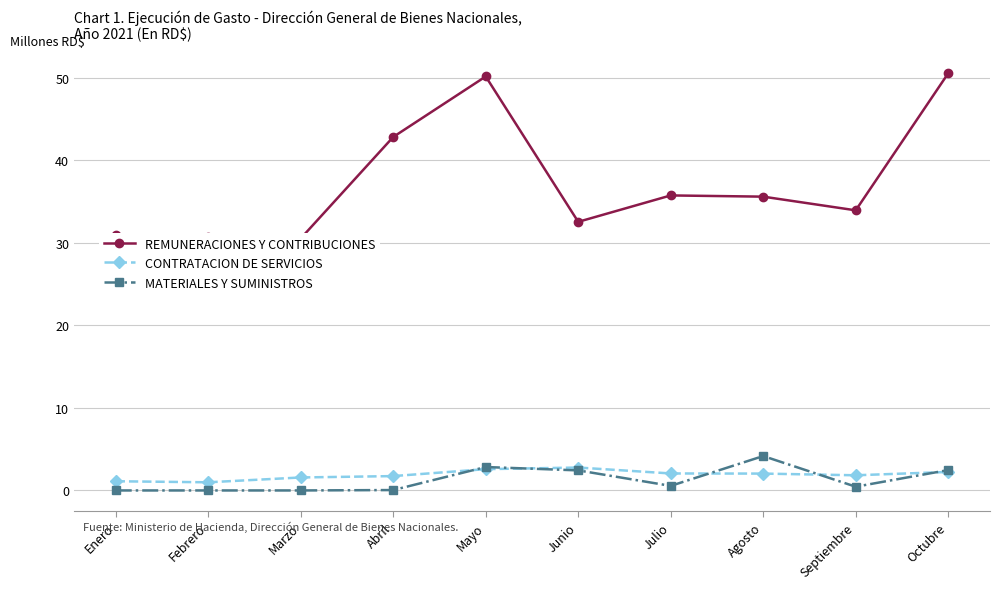

At which category is the sum across all series the highest?

Mayo